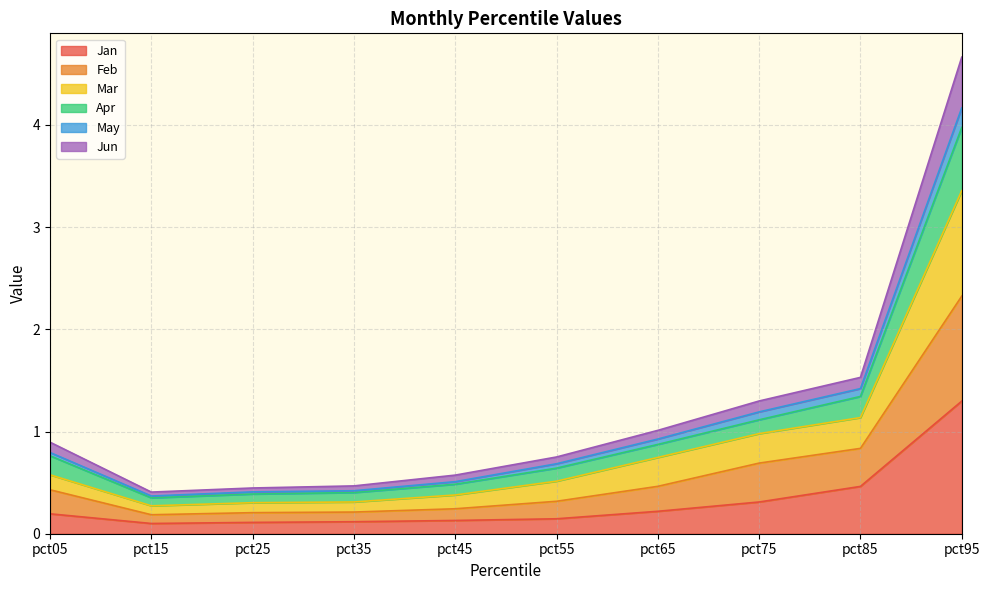

Is it true that Jan equals 0.1 at pct45?

True